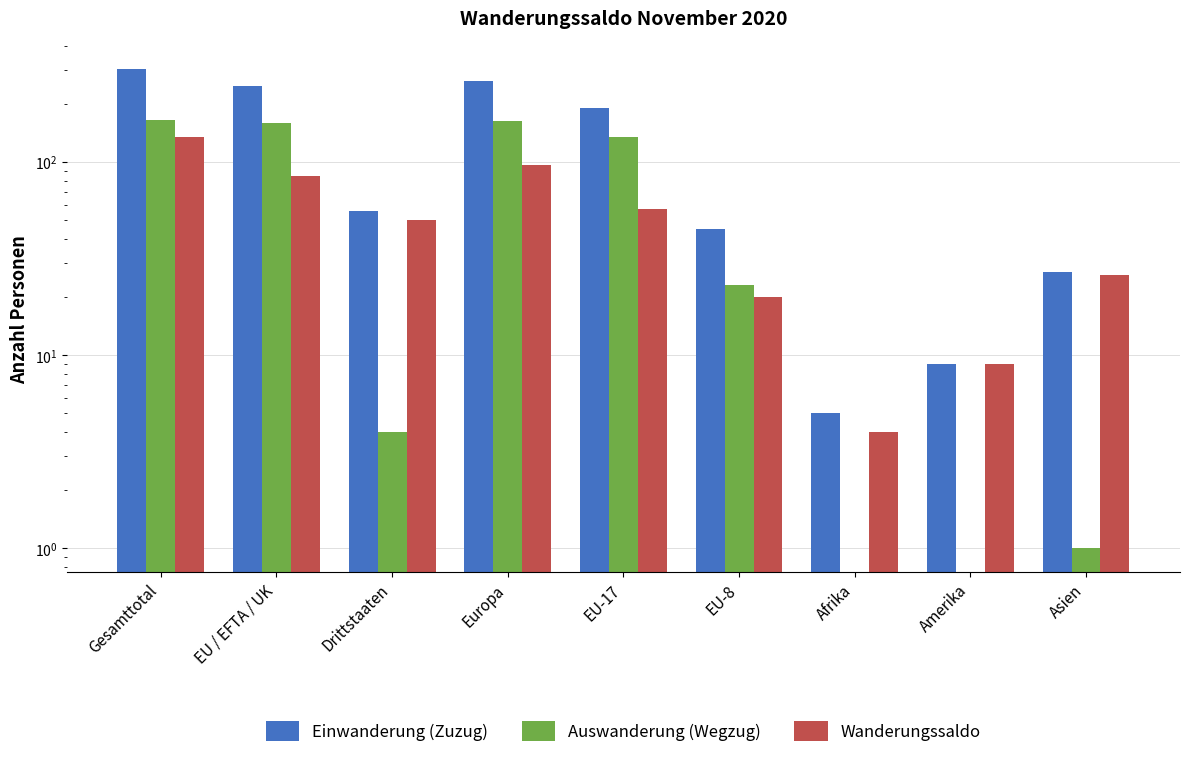

Where does the Auswanderung (Wegzug) series first go above 23?

Gesamttotal